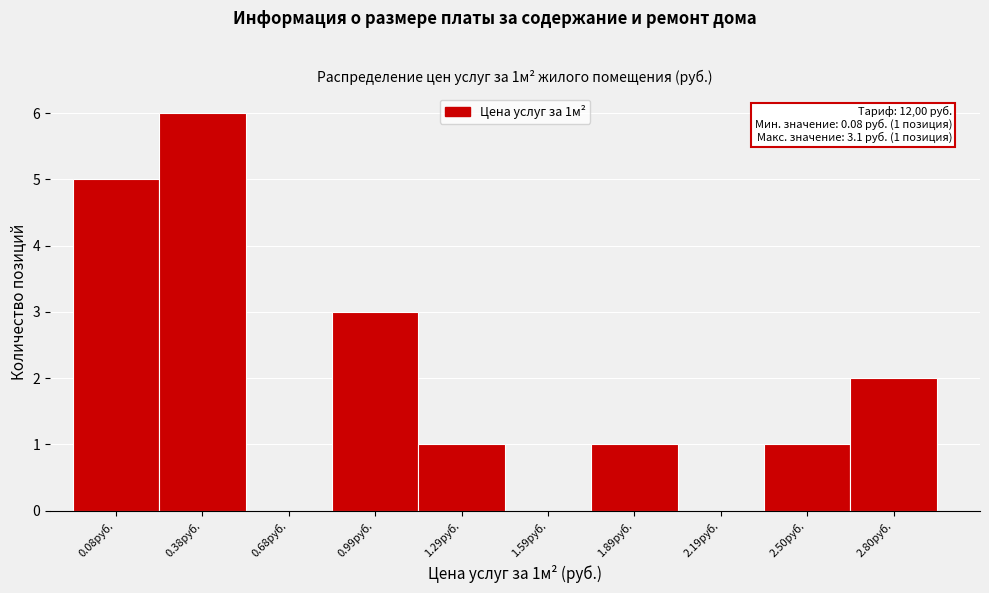

Reading left to right, extract all data points from this chart.

0.08руб.=5	0.38руб.=6	0.68руб.=0	0.99руб.=3	1.29руб.=1	1.59руб.=0	1.89руб.=1	2.19руб.=0	2.50руб.=1	2.80руб.=2